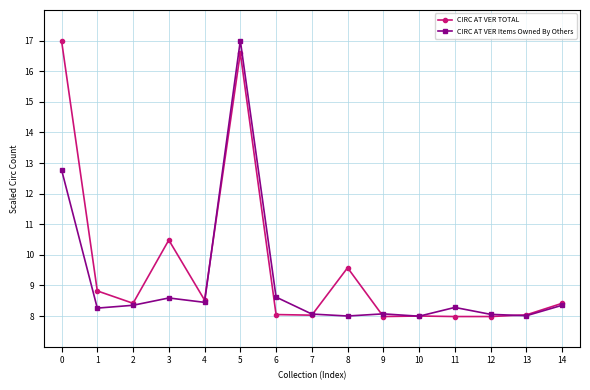

Does the chart display data point markers on the line(s)?

Yes